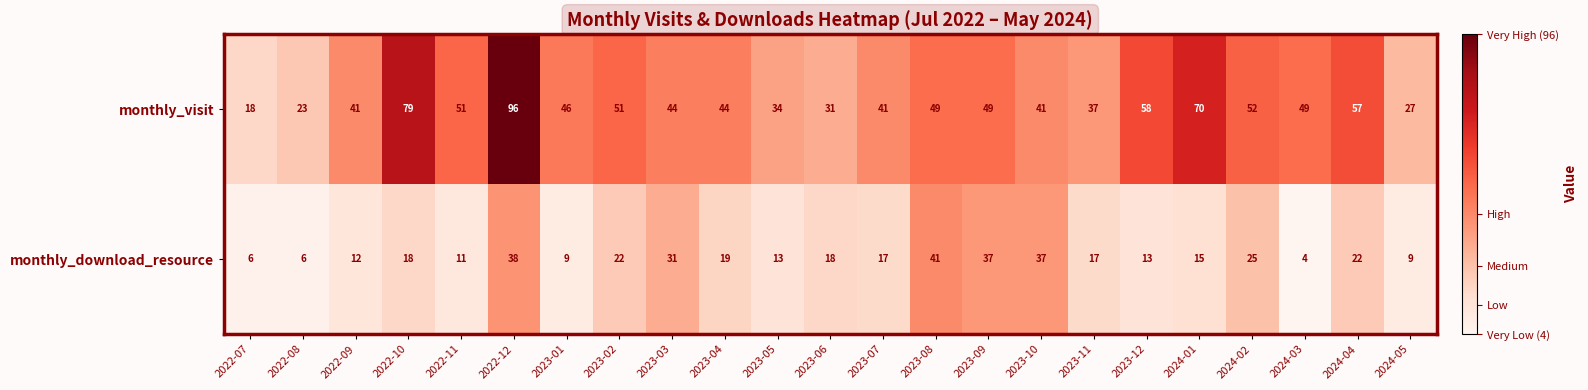

Where does the monthly_visit series first go above 46?

2022-10